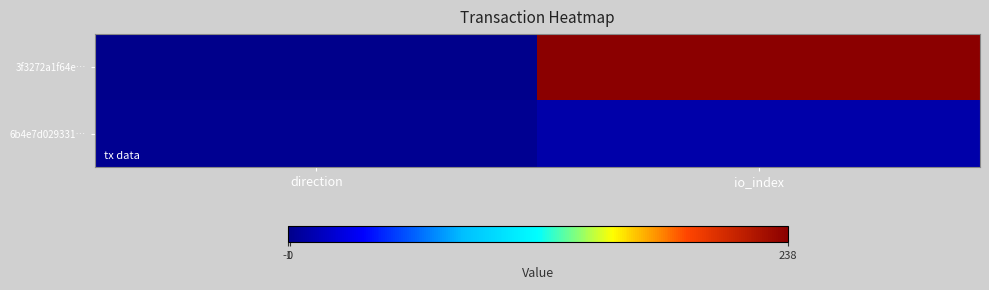

At which category does the chart reach its peak across all series?

io_index